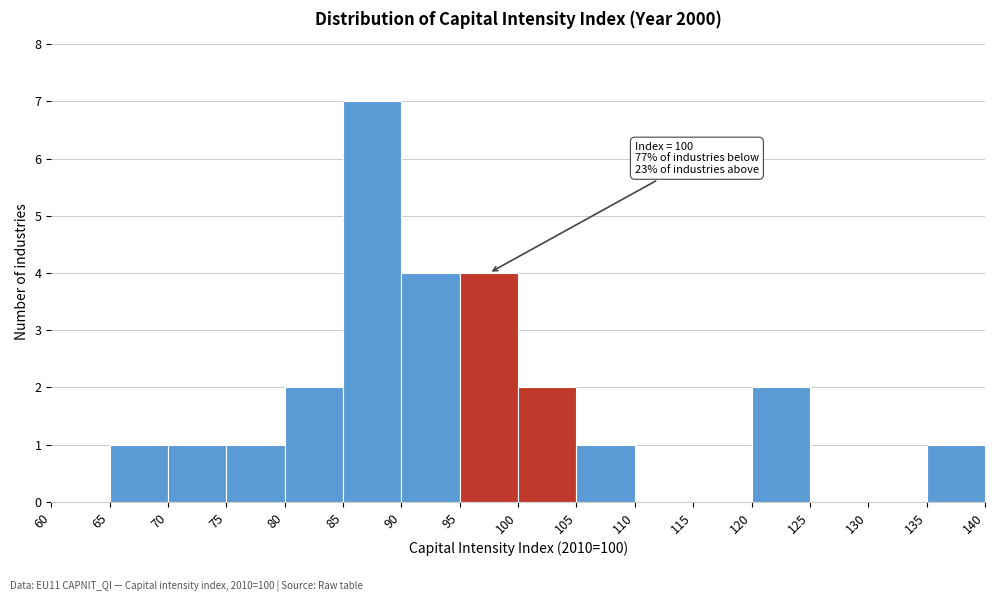

Over which range of the x-axis is the bar tallest?

85 to 90